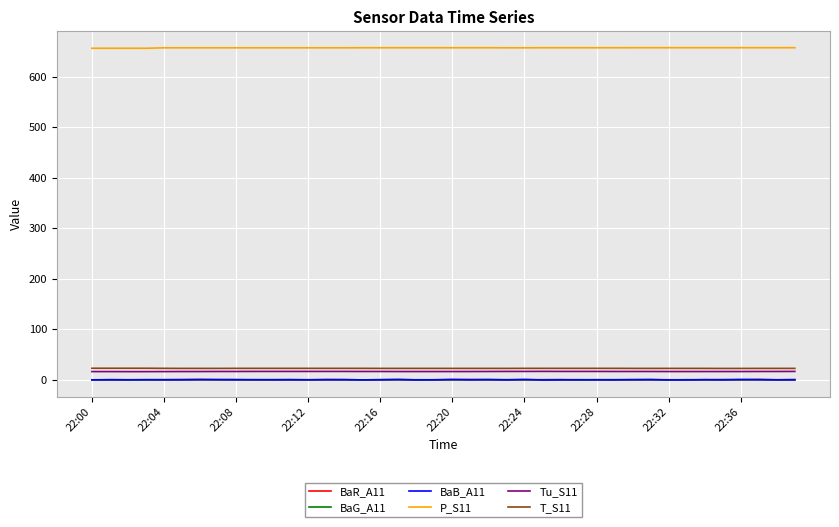

What is the highest value of the T_S11 series?

22.8